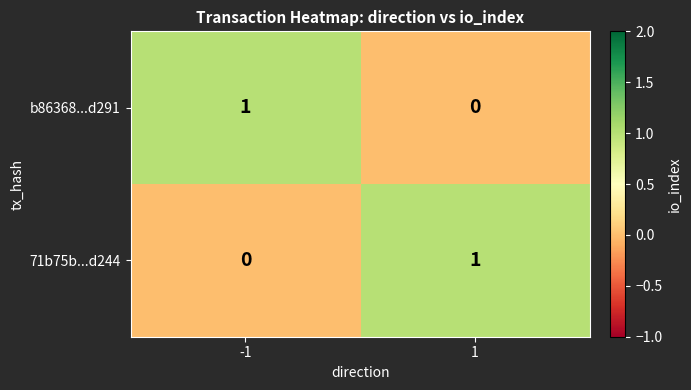

The b86368...d291 series shows 2 at -1. True or false?

False